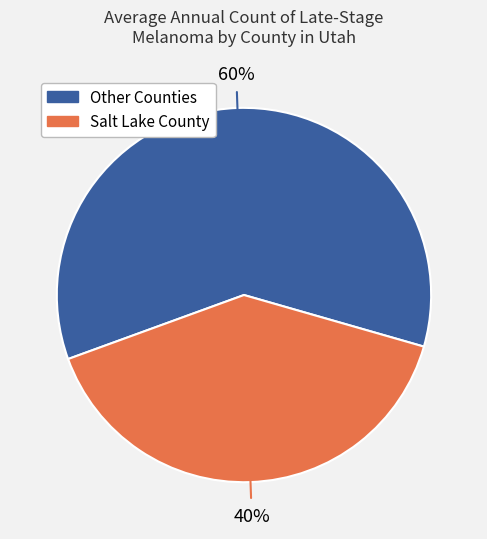

Is there any slice that represents more than half of the pie?

Yes